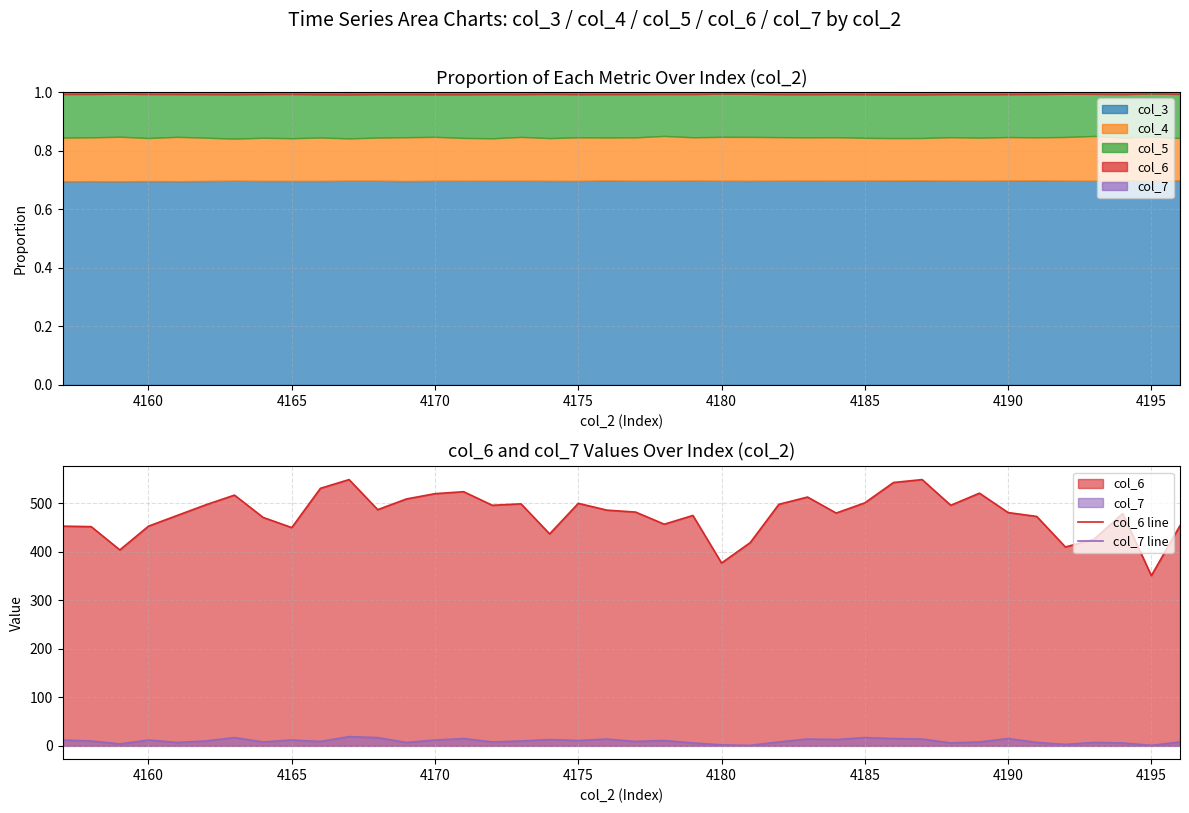

In col_7 line, how many points are higher than both neighbors (excluding endpoints)?

12